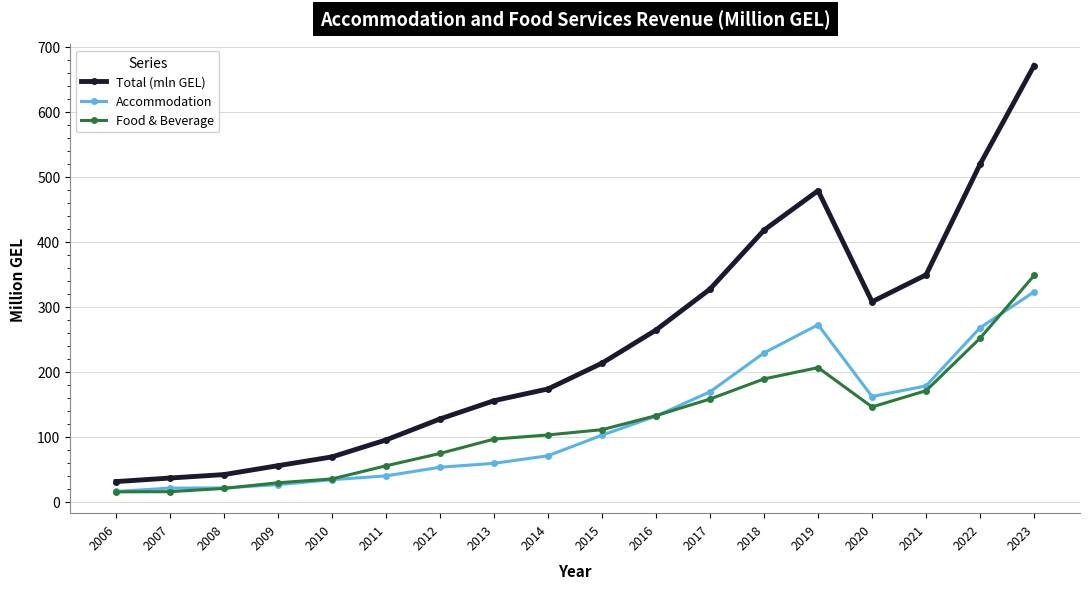

True or false: Total (mln GEL) and Food & Beverage cross at least once.

False